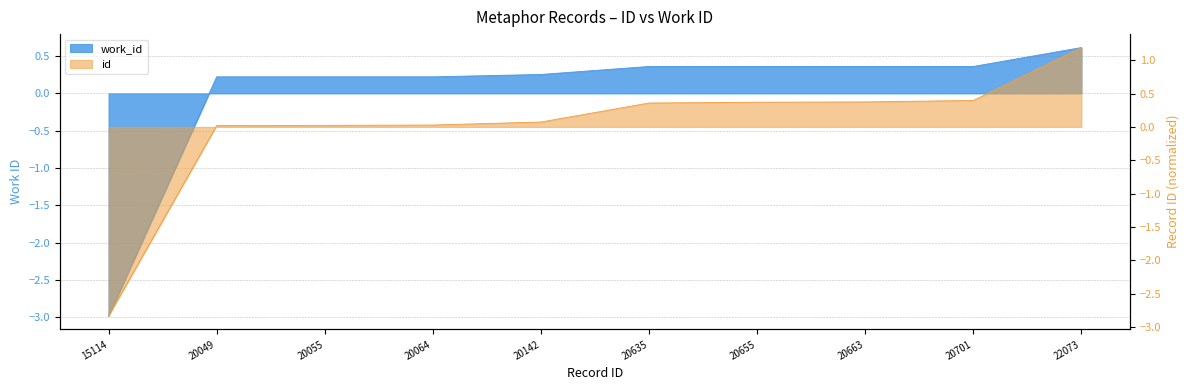

Which series has the widest spread of values?

id